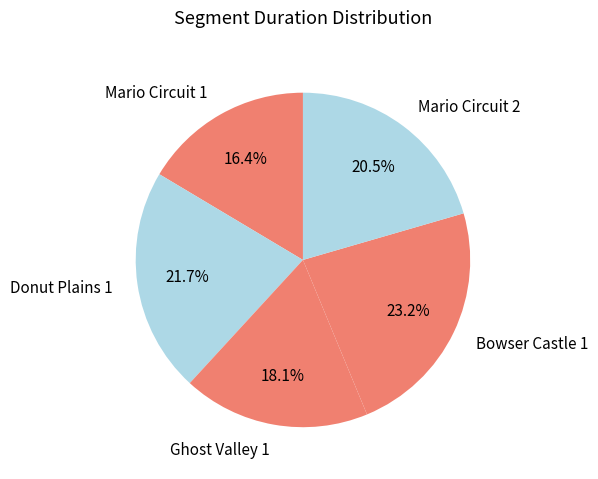

How many segments does this pie chart have?

5